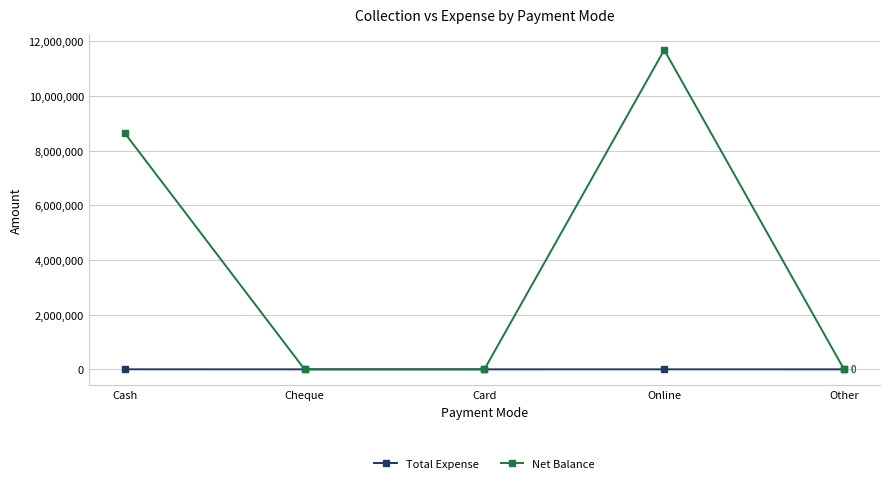

In Net Balance, how many points are higher than both neighbors (excluding endpoints)?

1